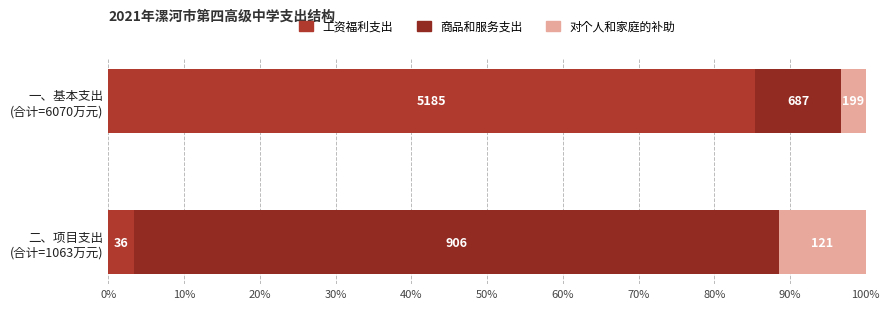

What is the sum of all 商品和服务支出 values?

96.5